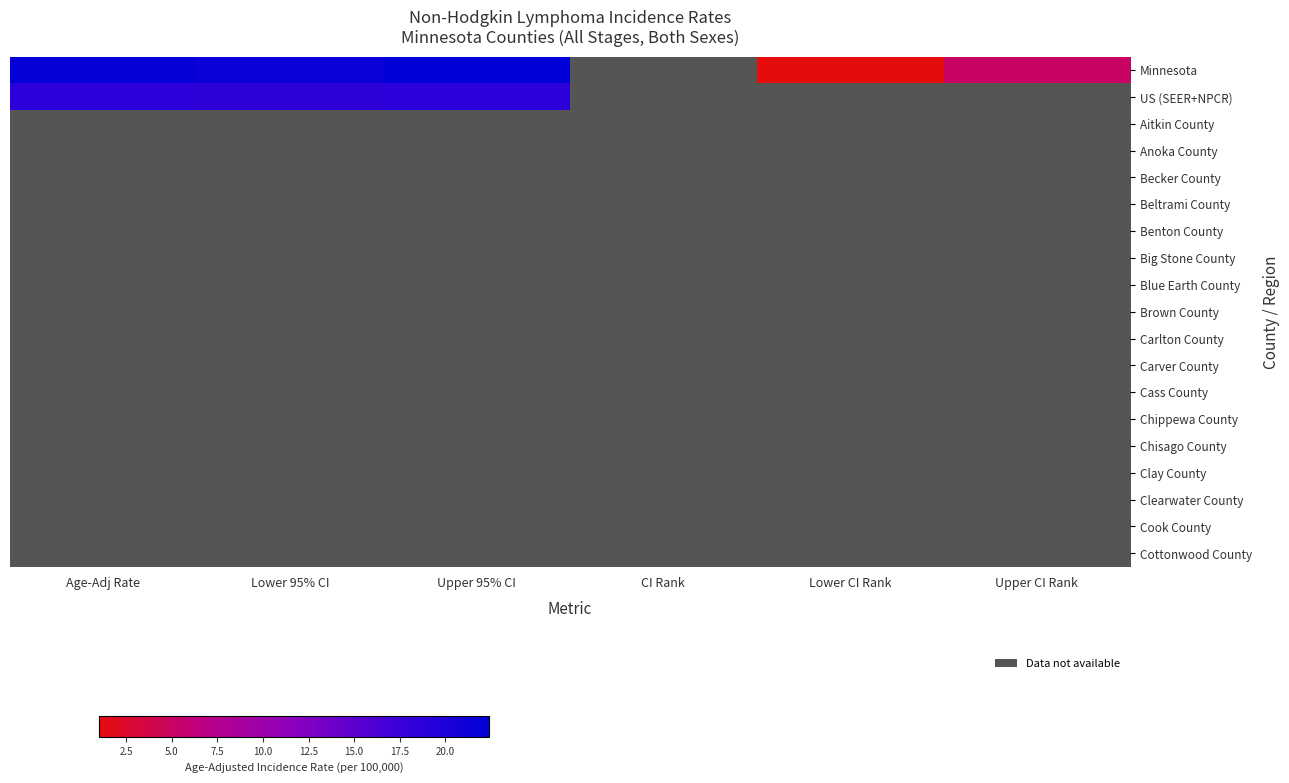

Rank the series by their average value, from highest to lowest.

Minnesota, US (SEER+NPCR), Aitkin County, Anoka County, Becker County, Beltrami County, Benton County, Big Stone County, Blue Earth County, Brown County, Carlton County, Carver County, Cass County, Chippewa County, Chisago County, Clay County, Clearwater County, Cook County, Cottonwood County